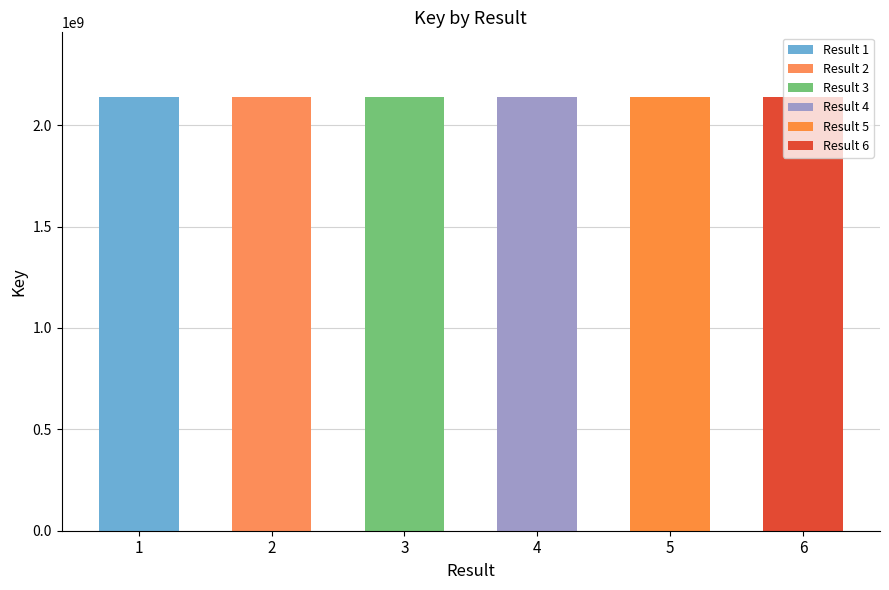

What is the difference between the maximum and minimum values?

68390